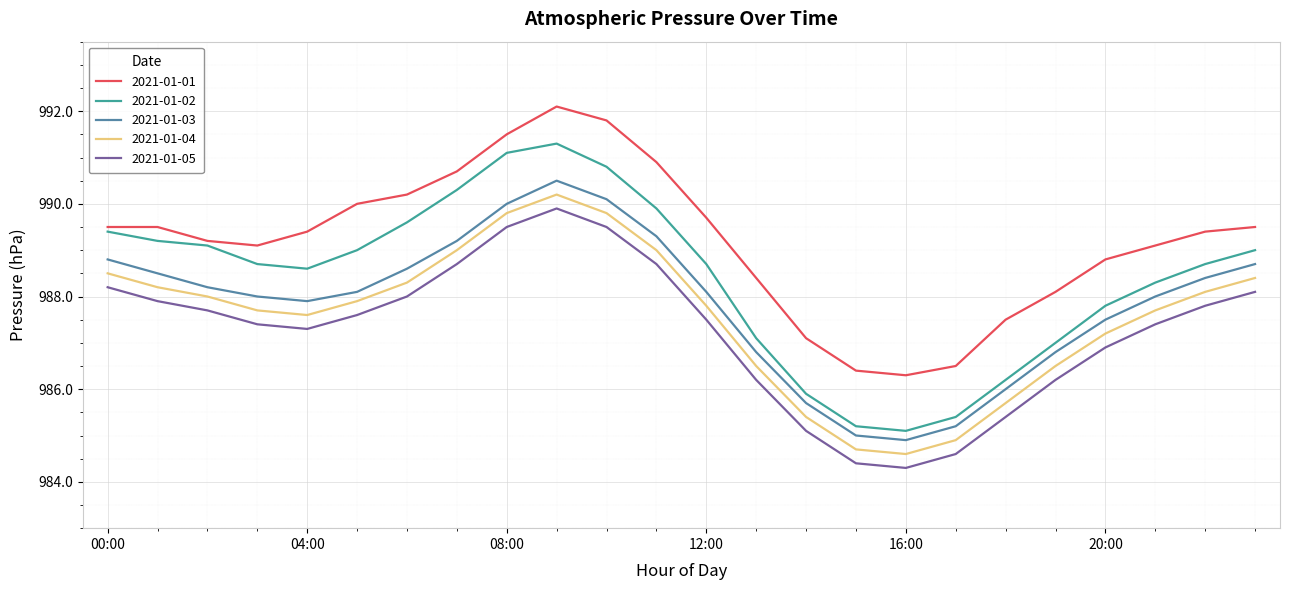

True or false: 2021-01-04 and 2021-01-01 cross at least once.

False